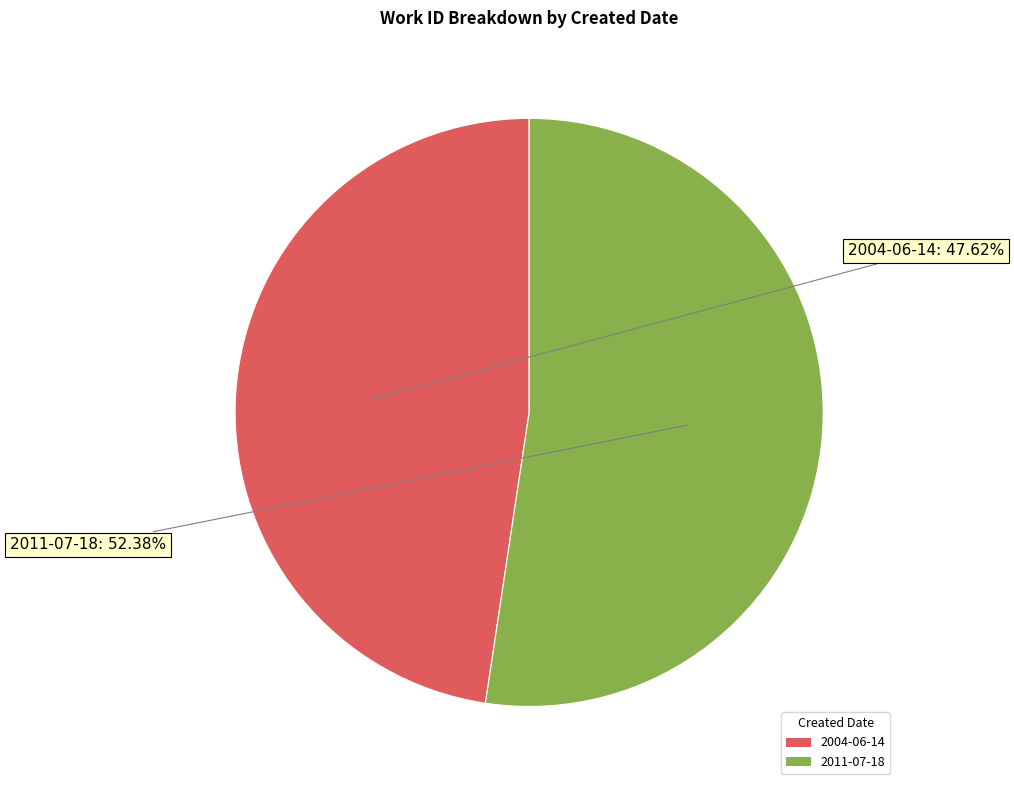

What is the total percentage of 2011-07-18 and 2004-06-14?

100.0%